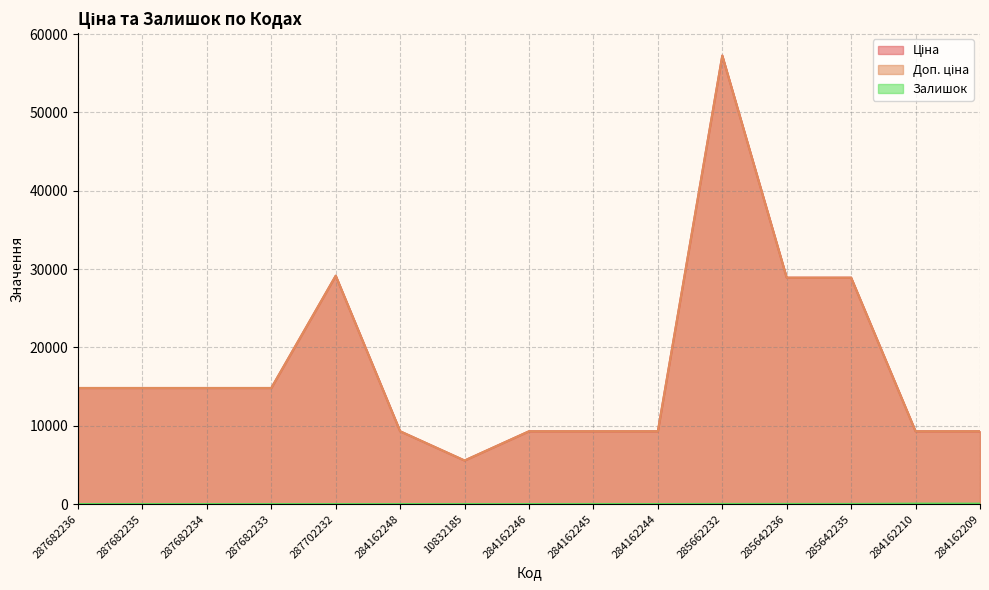

Which series has the largest total across all categories?

Ціна